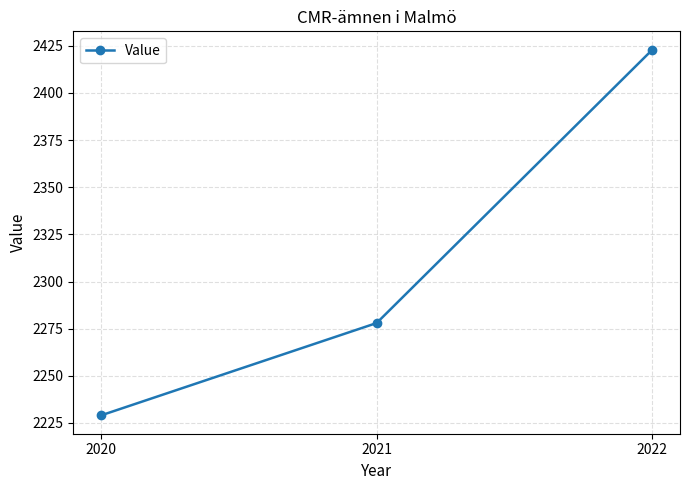

Read the value at 2021, to the nearest 10.

2280